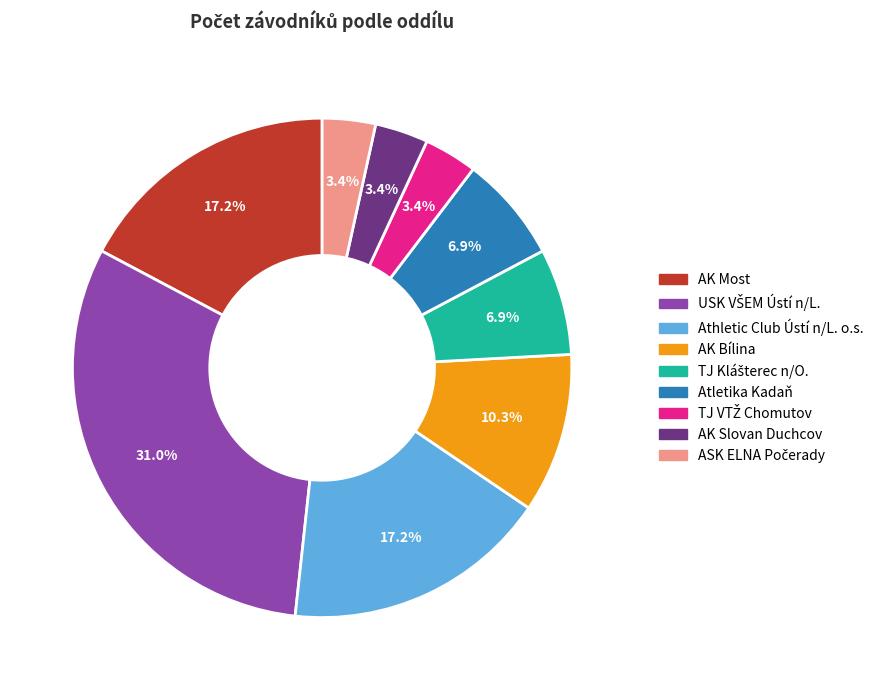

Approximately how many times larger is the value at Atletika Kadaň compared to AK Most?

0.4